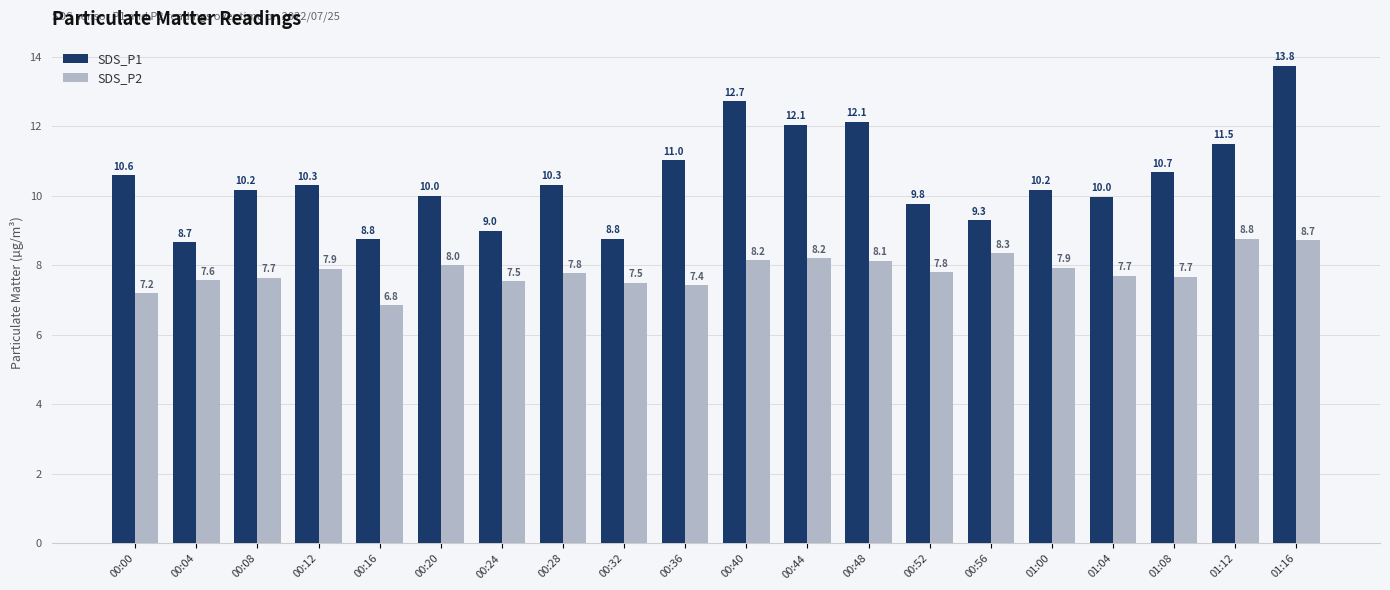

What is the average value of the SDS_P1 series?

10.5